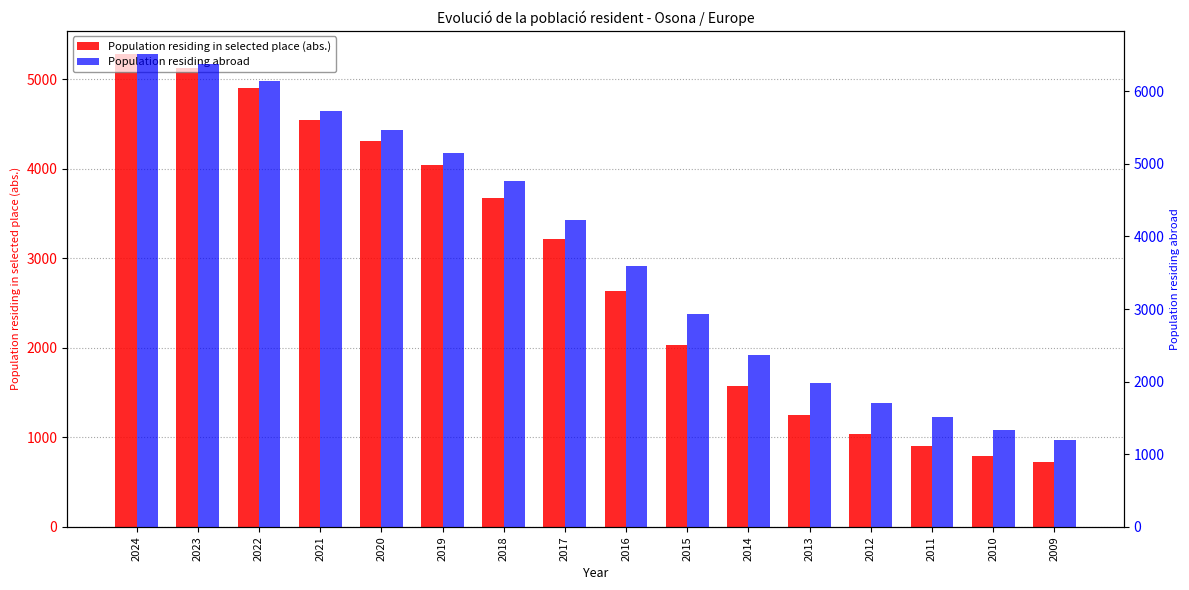

At which label is Population residing abroad closest to 3848?

2016